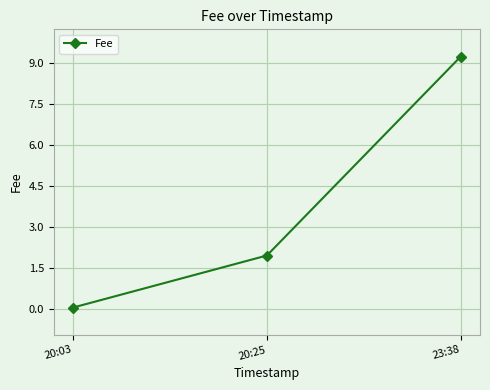

List the labels in order of value, largest first.

23:38, 20:25, 20:03